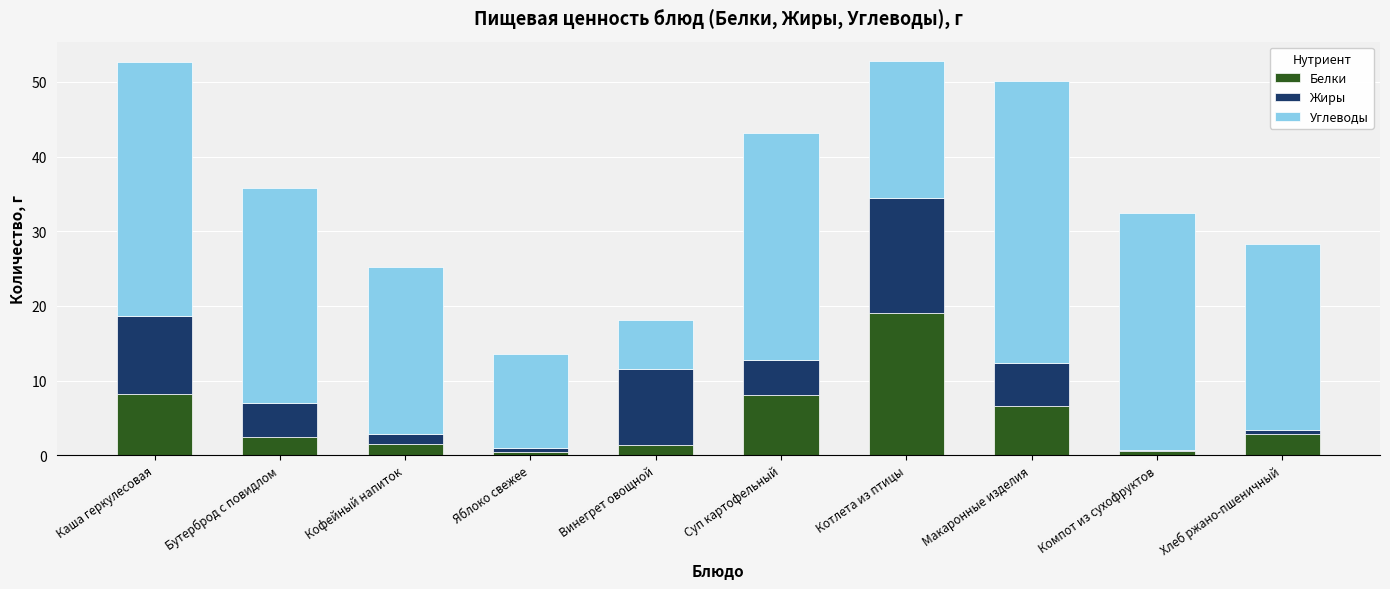

What is the average value of the Белки series?

5.1